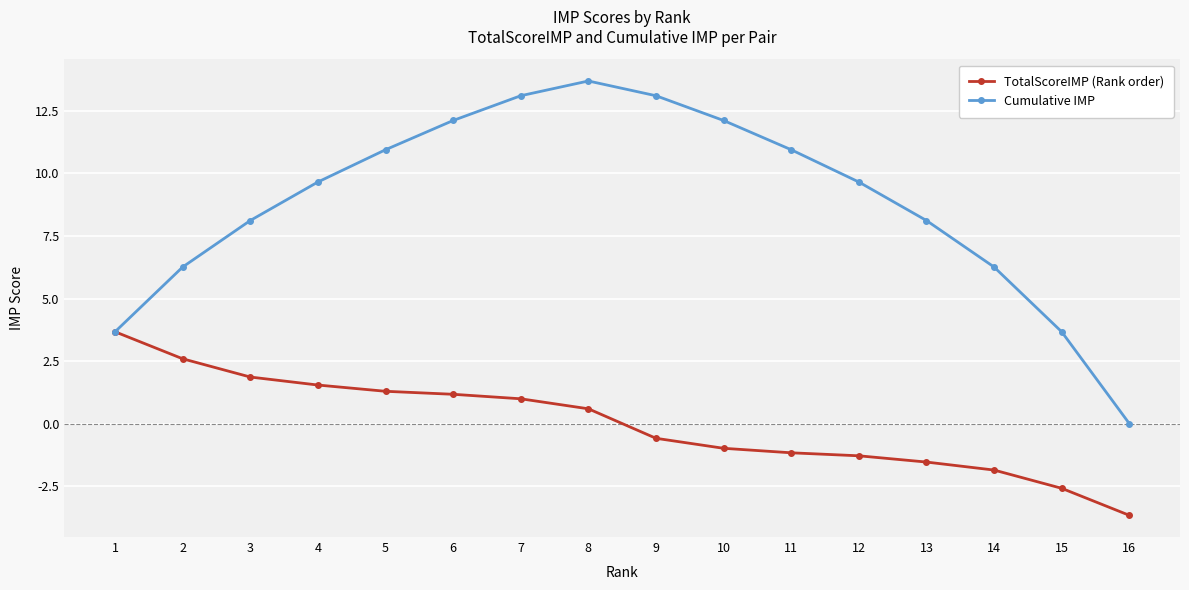

The value of Cumulative IMP at 9 is 8.2. True or false?

False